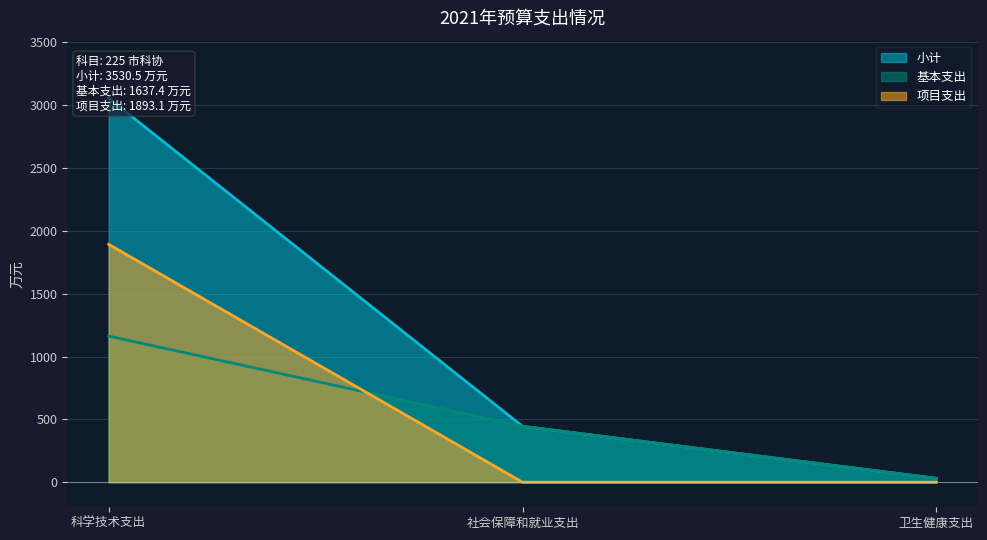

What is the spread (max minus min) of values at 社会保障和就业支出?

444.6